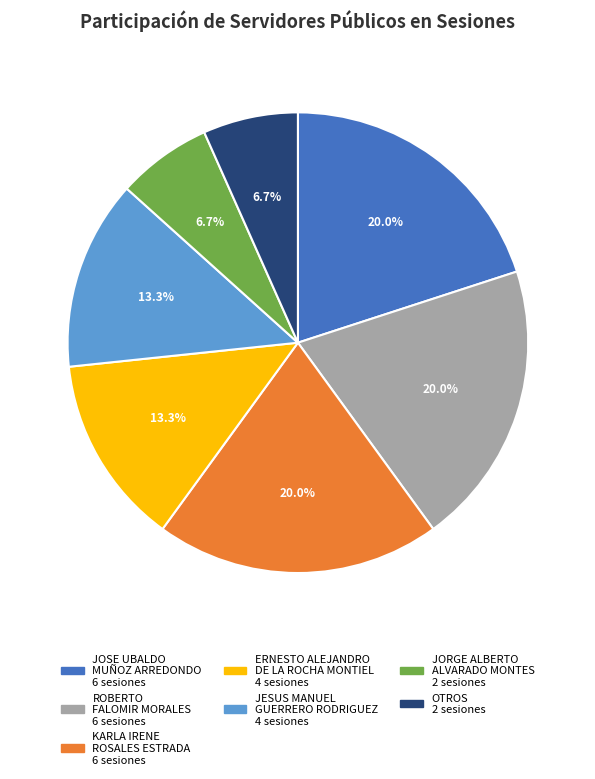

Is there a majority slice in this chart?

No